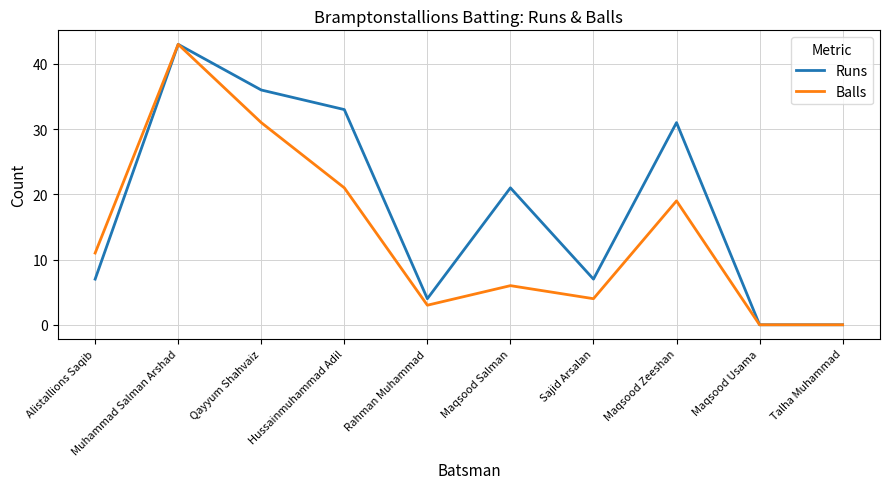

Reading left to right, list all the values displayed in this chart.

Runs: Alistallions Saqib=7	Muhammad Salman Arshad=43	Qayyum Shahvaiz=36	Hussainmuhammad Adil=33	Rahman Muhammad=4	Maqsood Salman=21	Sajid Arsalan=7	Maqsood Zeeshan=31	Maqsood Usama=0	Talha Muhammad=0
Balls: Alistallions Saqib=11	Muhammad Salman Arshad=43	Qayyum Shahvaiz=31	Hussainmuhammad Adil=21	Rahman Muhammad=3	Maqsood Salman=6	Sajid Arsalan=4	Maqsood Zeeshan=19	Maqsood Usama=0	Talha Muhammad=0